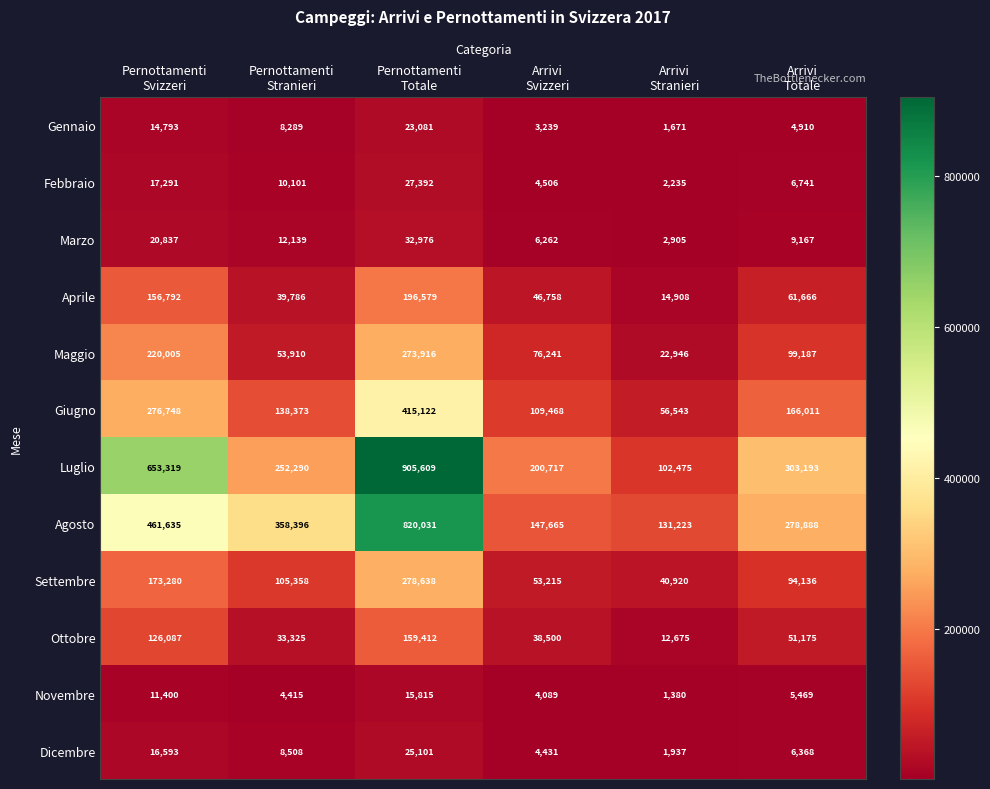

Rank the series by their maximum value, from highest to lowest.

Luglio, Agosto, Giugno, Settembre, Maggio, Aprile, Ottobre, Marzo, Febbraio, Dicembre, Gennaio, Novembre